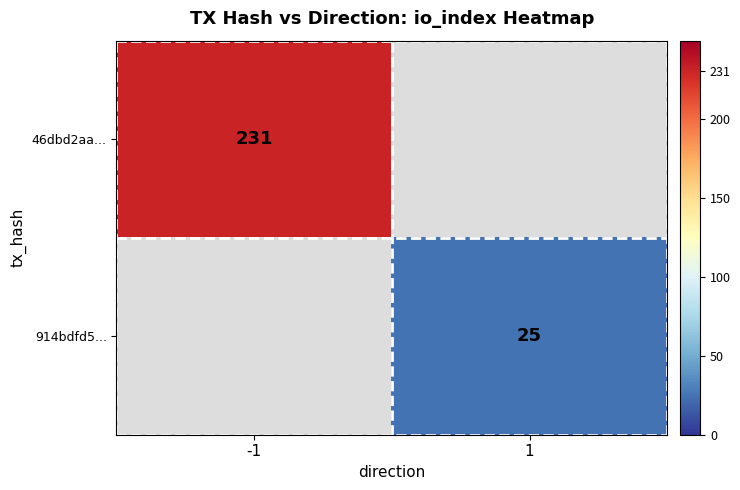

Is the value of 46dbd2aa... at -1 greater than the value of 914bdfd5... at 1?

Yes